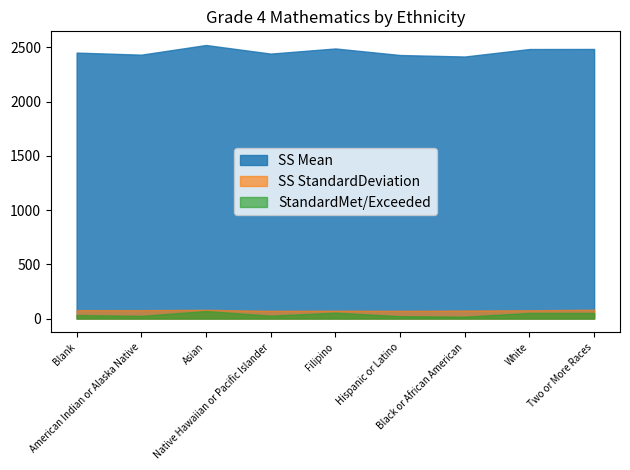

Between Filipino and White, which series saw the biggest shift?

SS Mean